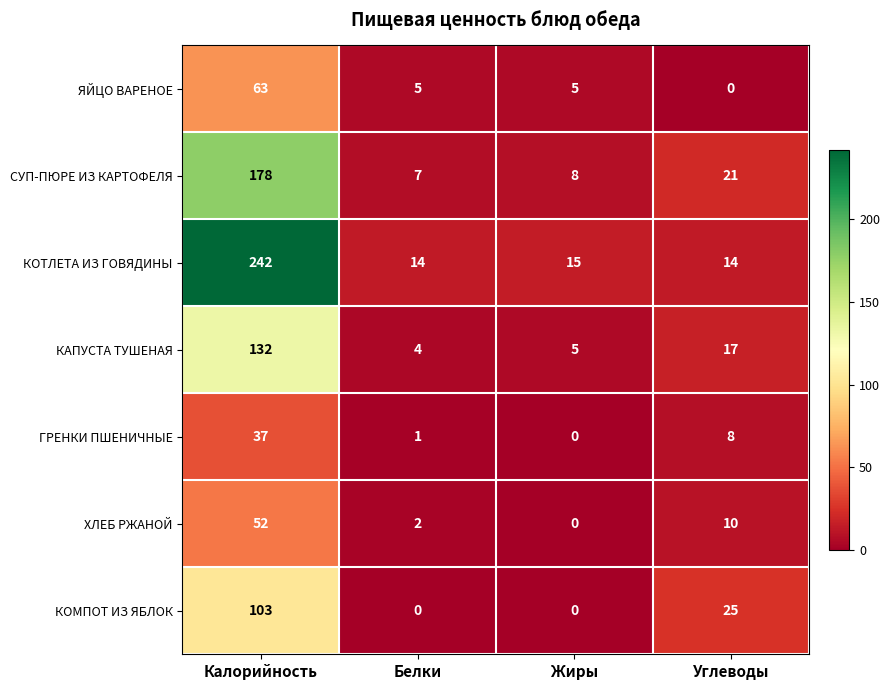

Is it true that ЯЙЦО ВАРЕНОЕ equals 0 at Углеводы?

True